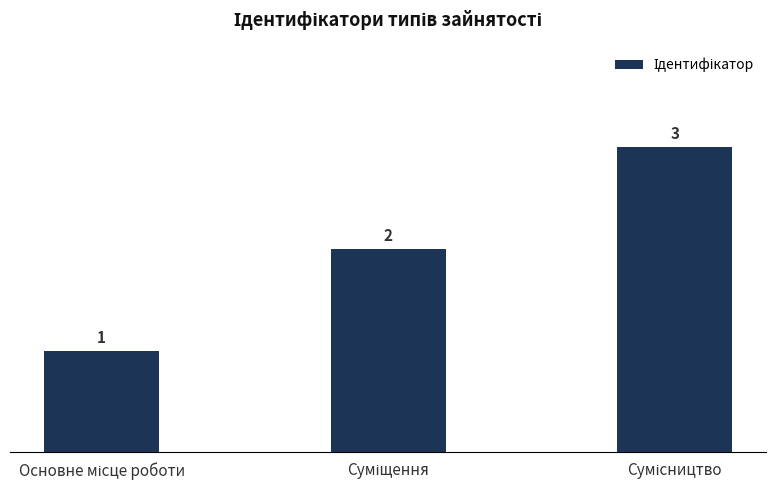

Reading right to left, extract all data points from this chart.

3	2	1